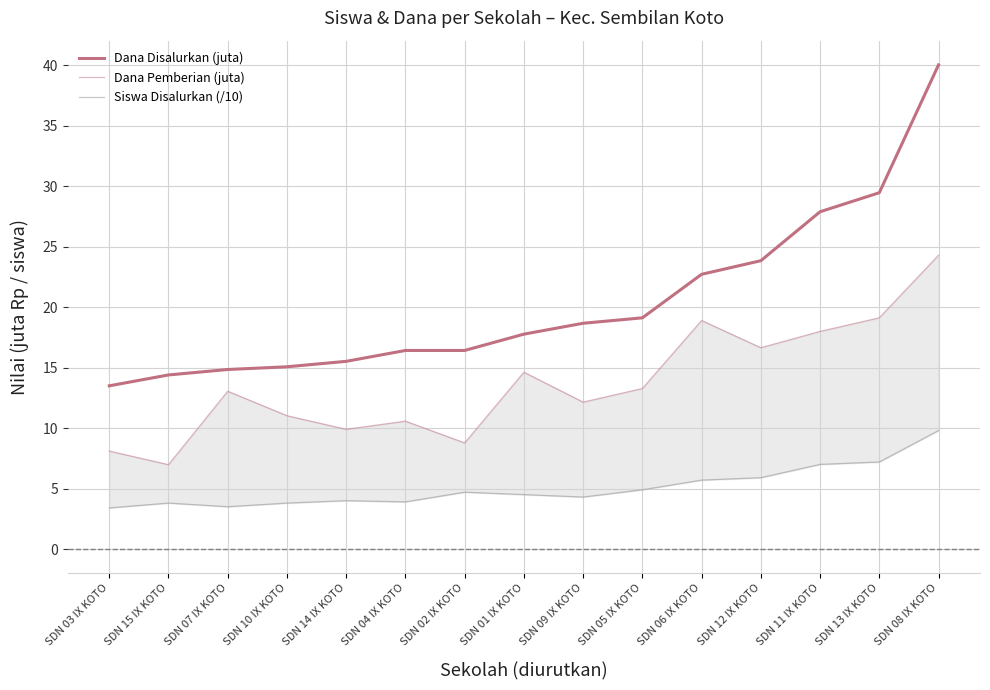

Reading left to right, list all the values displayed in this chart.

Dana Disalurkan (juta): 13.5	14.4	14.8	15.1	15.5	16.4	16.4	17.8	18.7	19.1	22.7	23.9	27.9	29.5	40.0
Dana Pemberian (juta): 8.1	7.0	13.1	11.0	9.9	10.6	8.8	14.6	12.2	13.3	18.9	16.6	18.0	19.1	24.3
Siswa Disalurkan (/10): 3.4	3.8	3.5	3.8	4.0	3.9	4.7	4.5	4.3	4.9	5.7	5.9	7.0	7.2	9.8